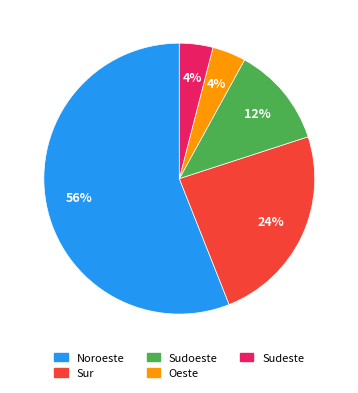

Between Noroeste and Sur, which is larger?

Noroeste